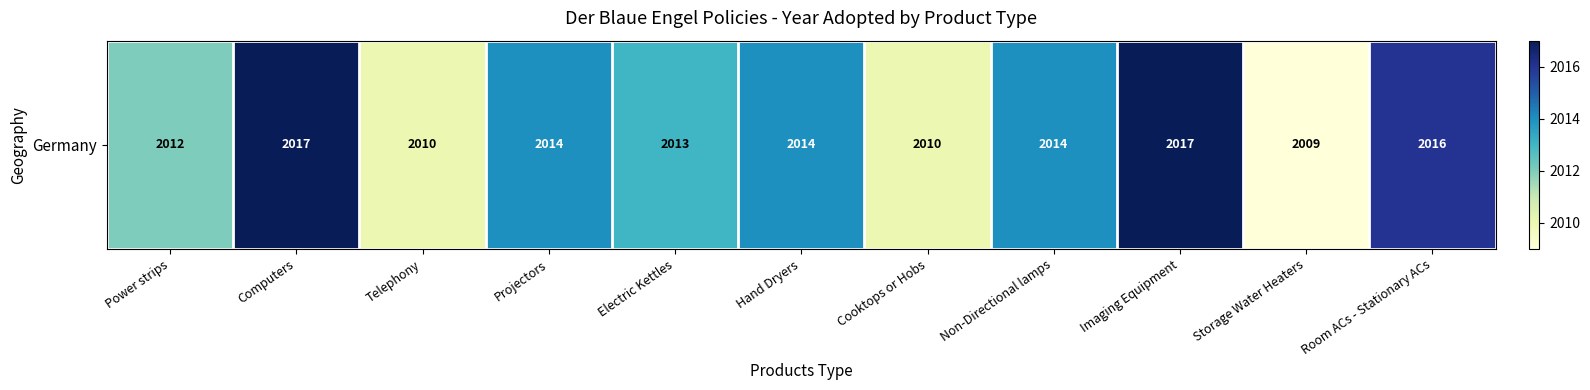

Count the number of categories in the chart.

11